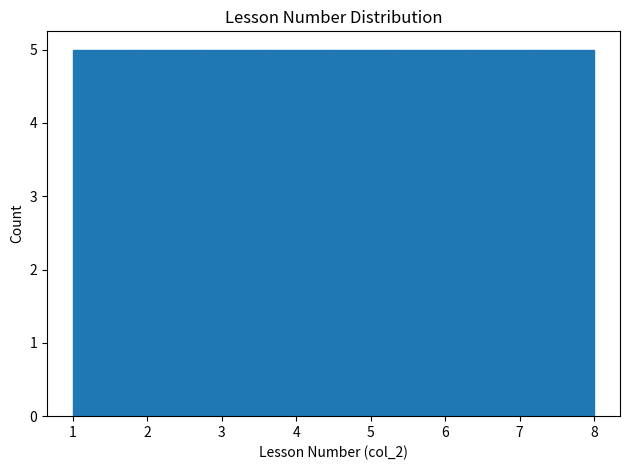

Reading left to right, transcribe this chart: for each bar, give the range it covers on the x-axis and its height. Neither the bar edges nor the heights are printed on the chart, so give them approximately, as read against the axes.

1.0 to 1.9: 5
1.9 to 2.8: 5
2.8 to 3.6: 5
3.6 to 4.5: 5
4.5 to 5.4: 5
5.4 to 6.3: 5
6.3 to 7.1: 5
7.1 to 8.0: 5